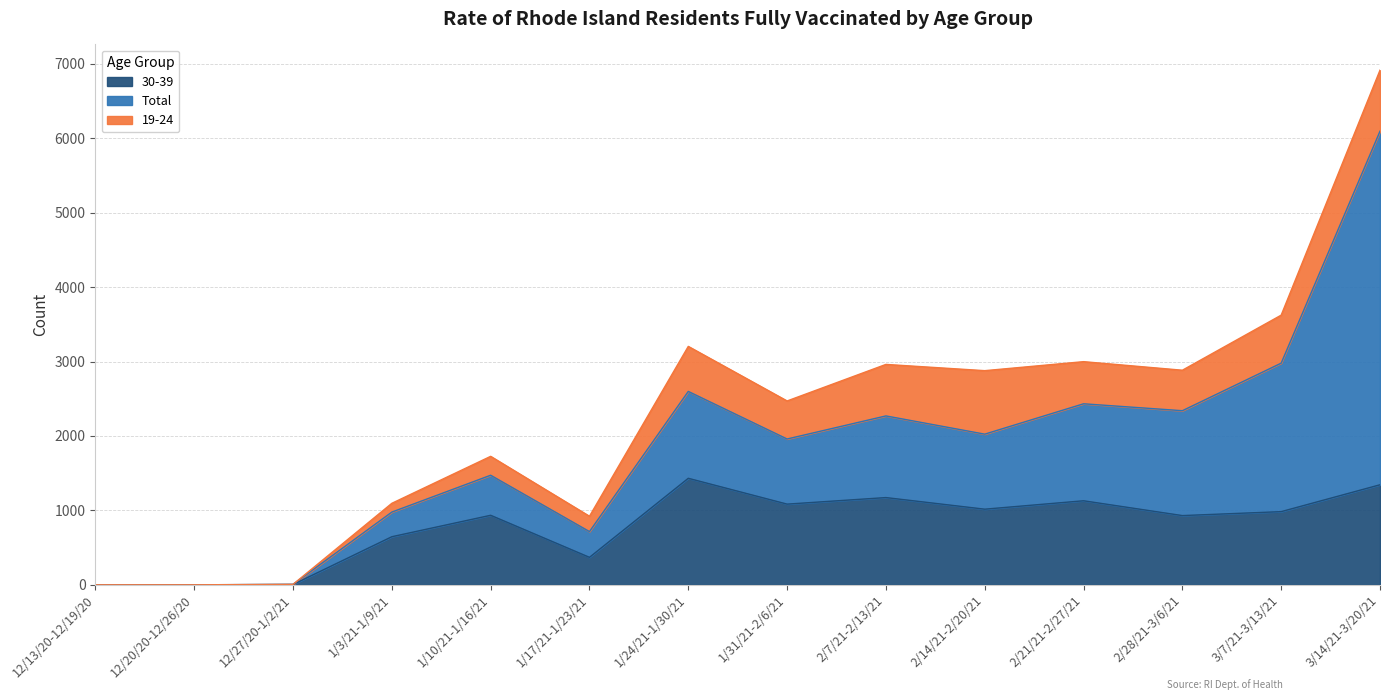

At 3/14/21-3/20/21, list the series in order from largest to smallest.

Total, 30-39, 19-24